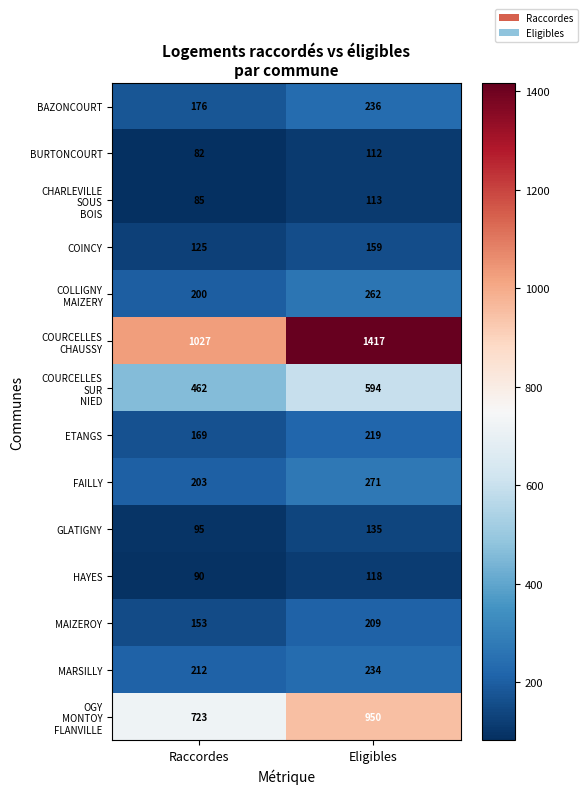

Which category has the lowest value in the HAYES series?

Raccordes